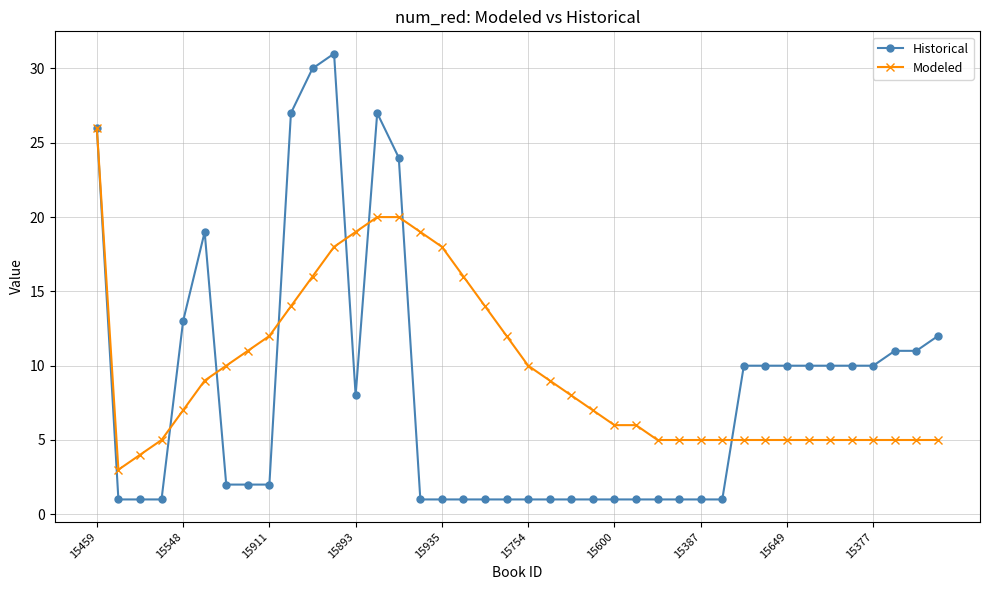

Which series has the largest total across all categories?

Modeled